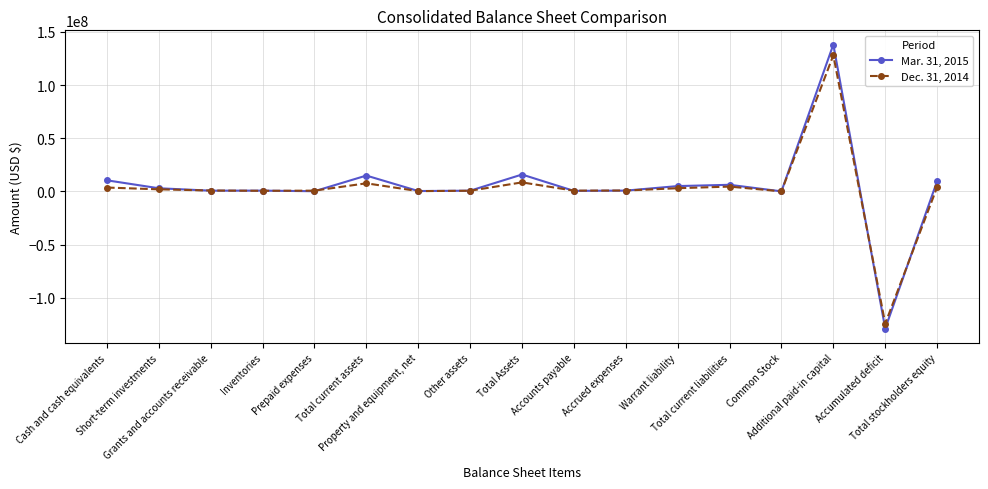

Count the number of categories in the chart.

17